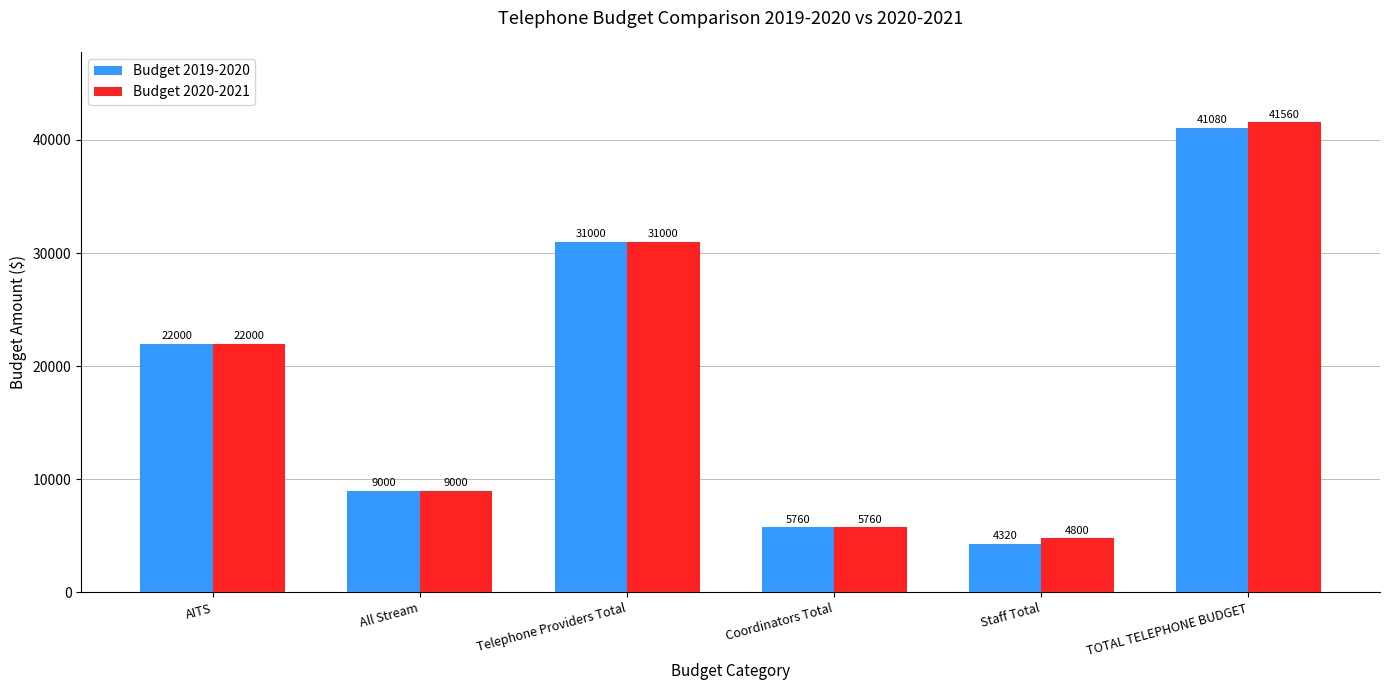

Is the value of Budget 2019-2020 at Staff Total greater than the value of Budget 2020-2021 at Staff Total?

No